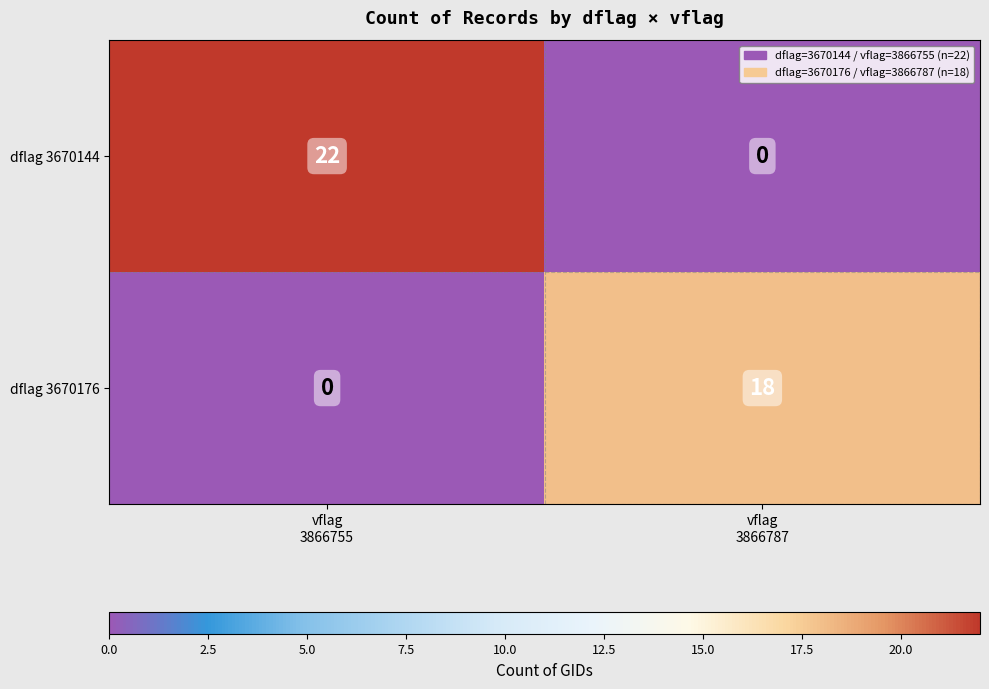

Which series has the widest spread of values?

dflag 3670144